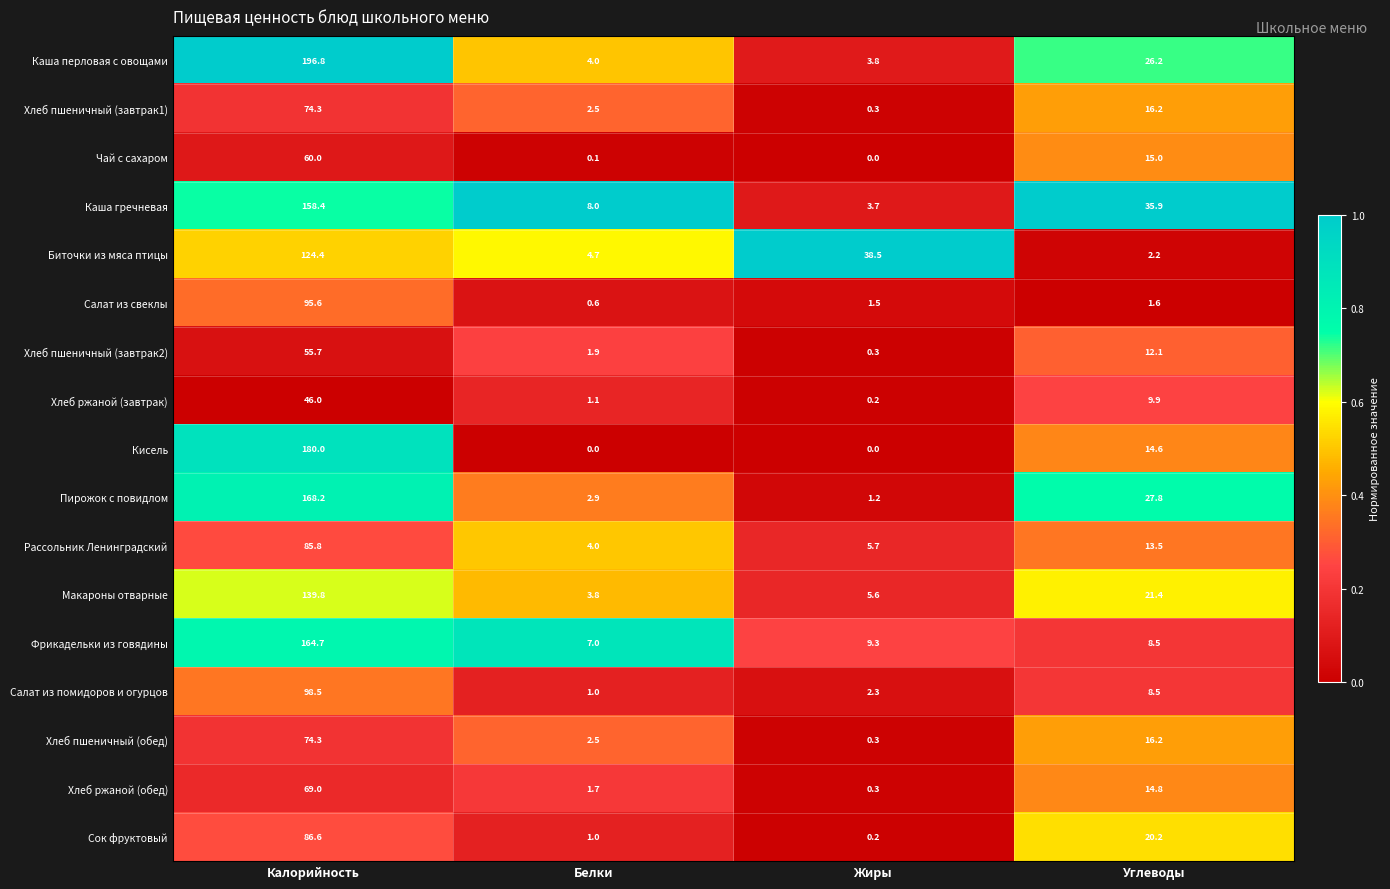

Which series has the largest range (max minus min)?

Каша перловая с овощами